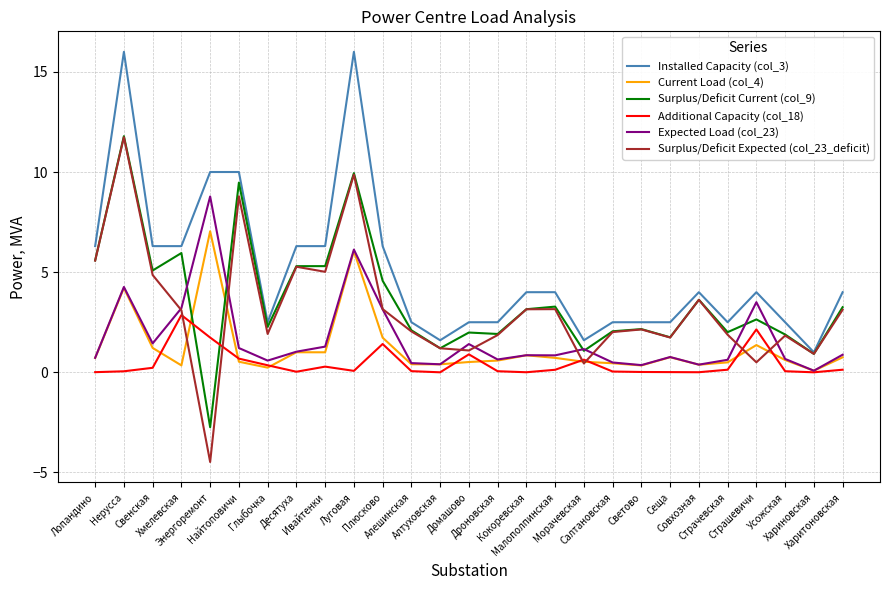

What is the smallest value displayed?

-4.5